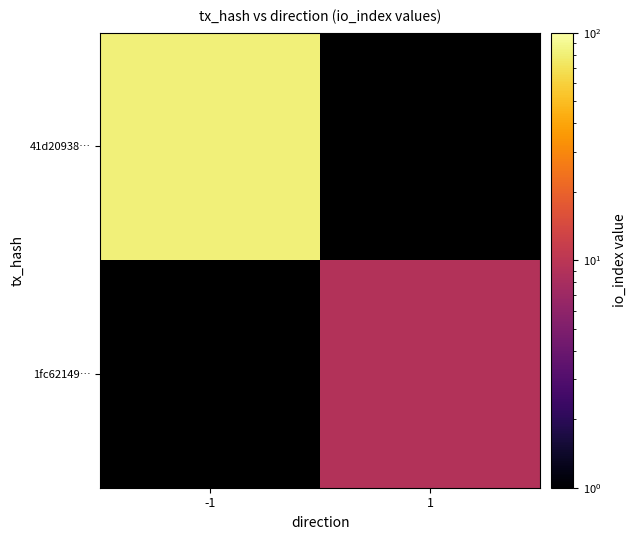

The value of 41d20938… at -1 is 82.0. True or false?

True